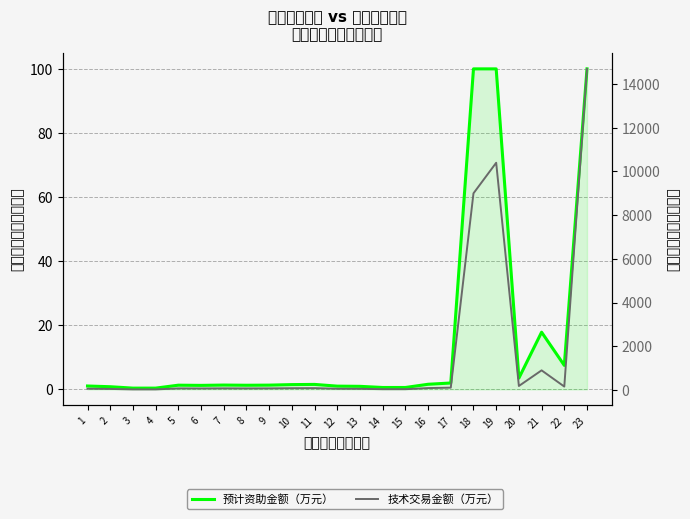

How many data points in 预计资助金额（万元） are above 1?

17